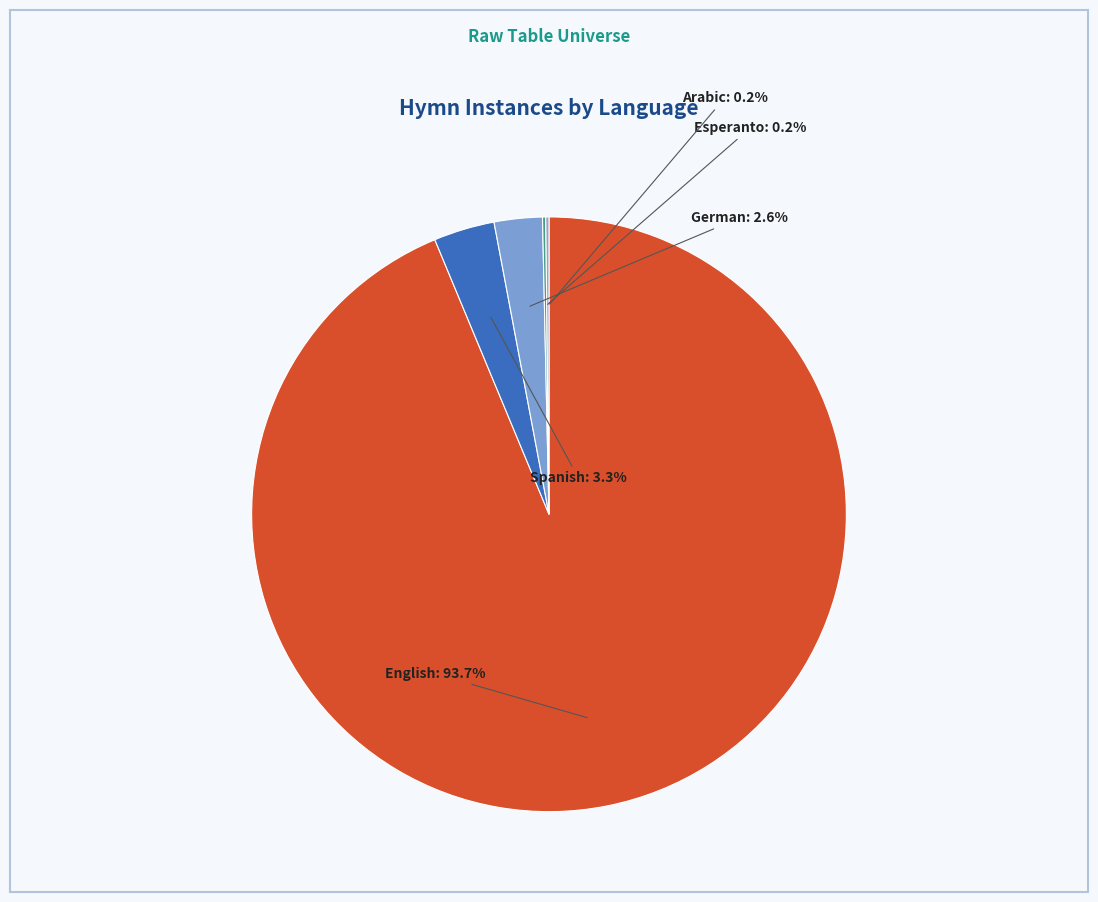

Which category accounts for the majority?

English